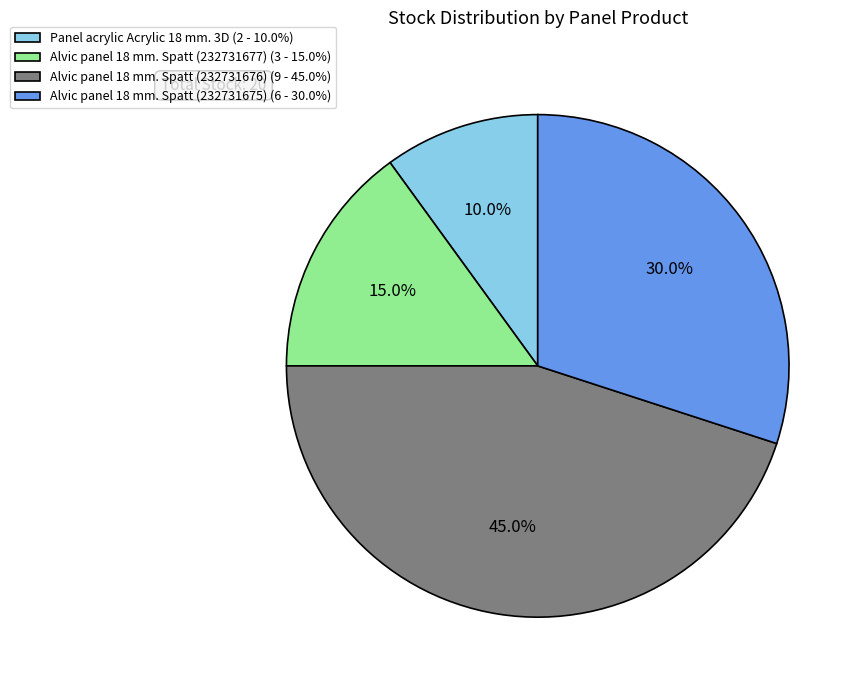

How many slices are in this pie chart?

4